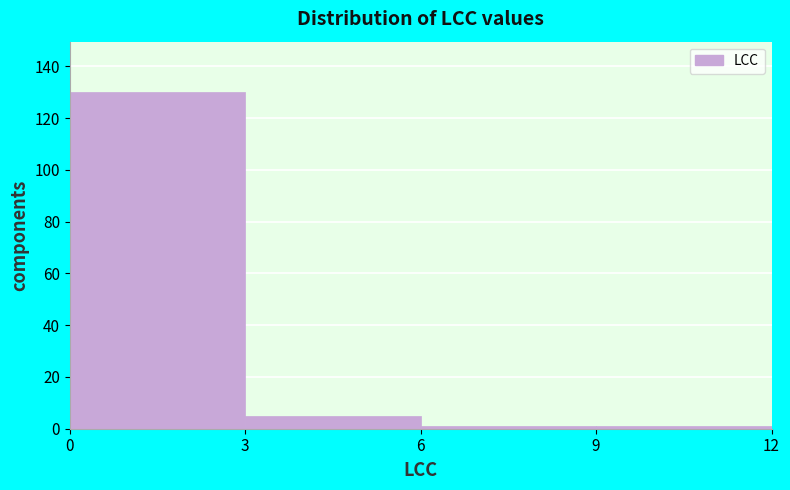

Reading left to right, list every bar in this chart as the range it spans on the x-axis followed by its height. The values are not printed on the chart, so give them approximately, as read against the axis.

0 to 3: 130
3 to 6: 6
6 to 9: under 2
9 to 12: under 2